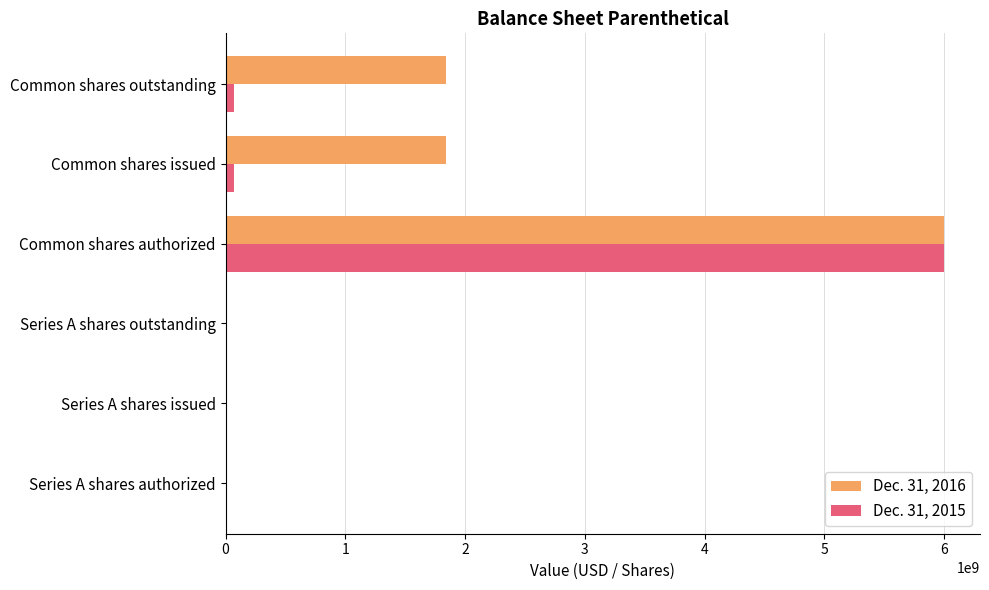

Which series has the largest total across all categories?

Dec. 31, 2016